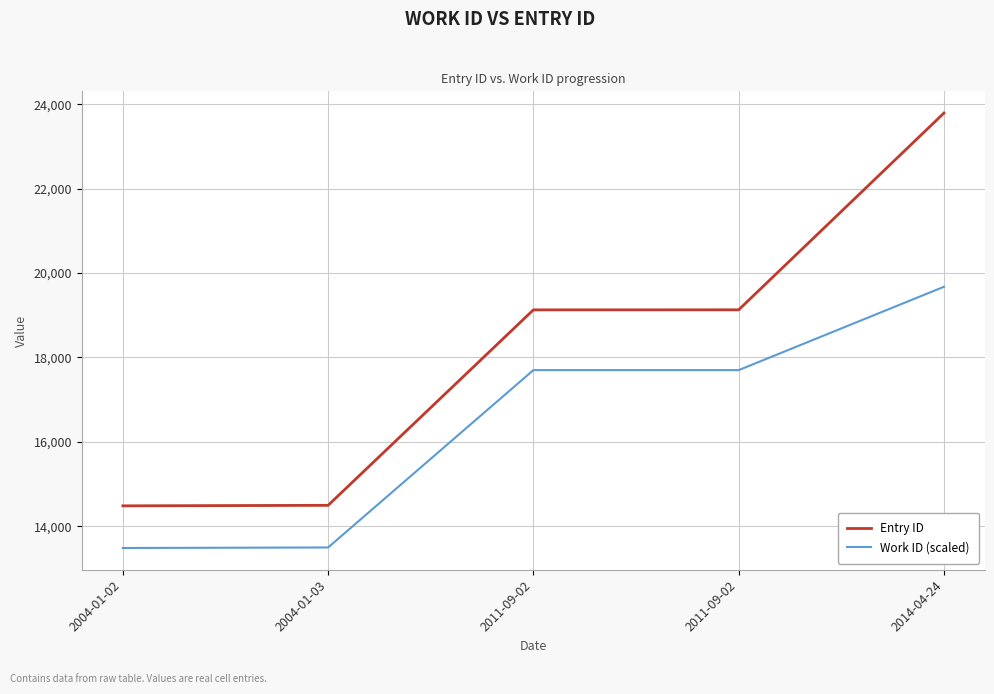

Reading right to left, extract all data points from this chart.

Entry ID: 23791.0	19129.0	19128.0	14496.0	14484.0
Work ID (scaled): 19675.0	17700.0	17700.0	13497.5	13485.0